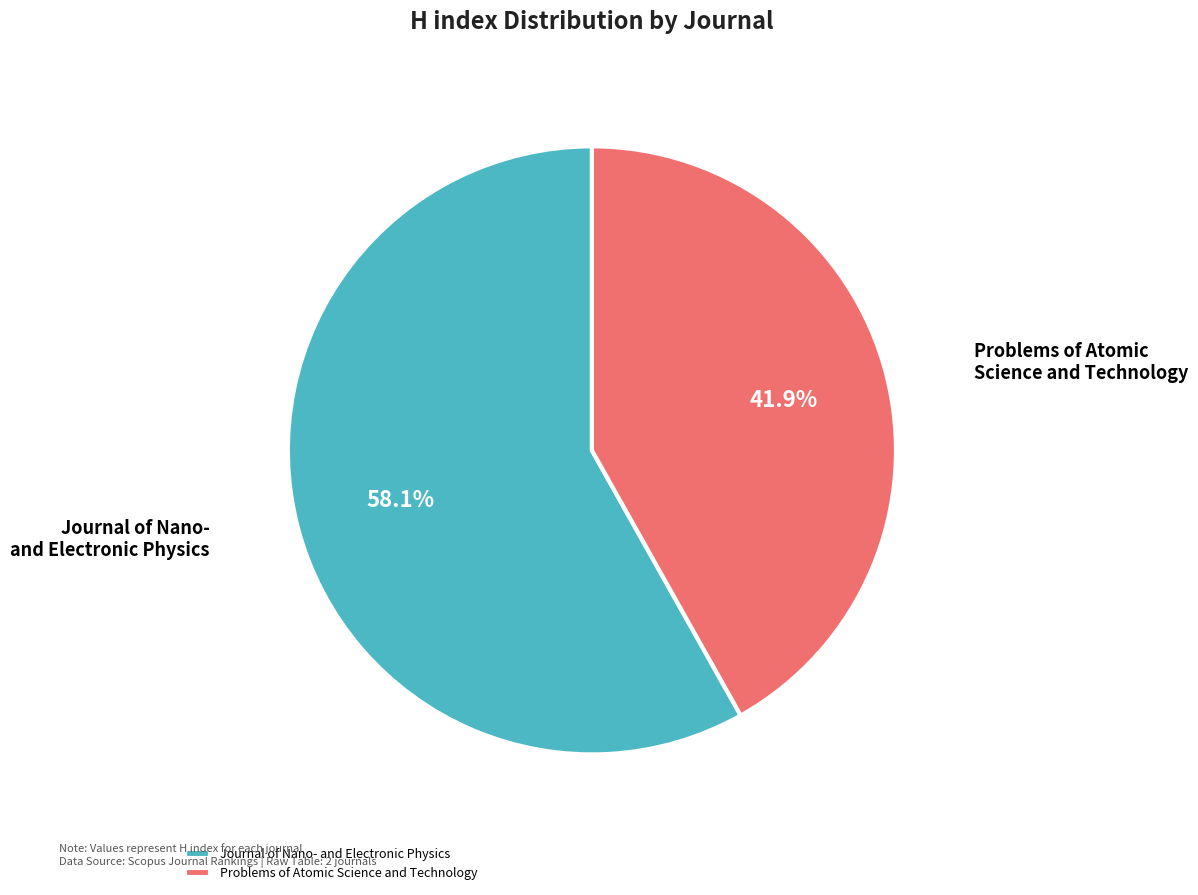

Approximately how many times larger is the value at Problems of Atomic Science and Technology compared to Journal of Nano- and Electronic Physics?

0.7